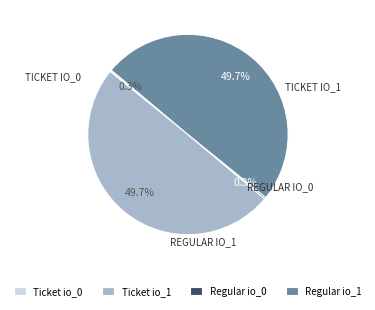

Does any single category account for the majority?

No